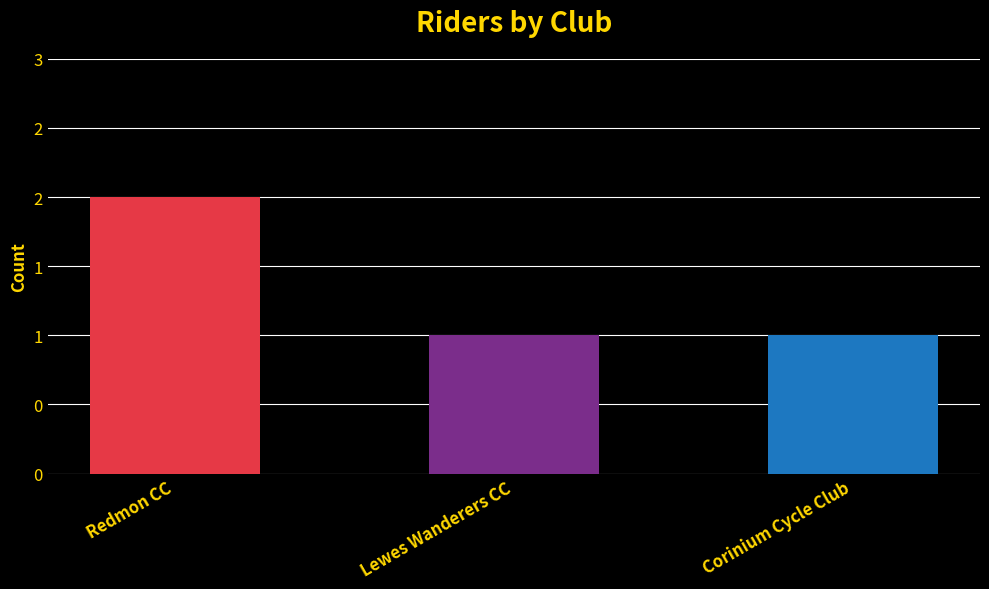

Does the chart contain any negative values?

No